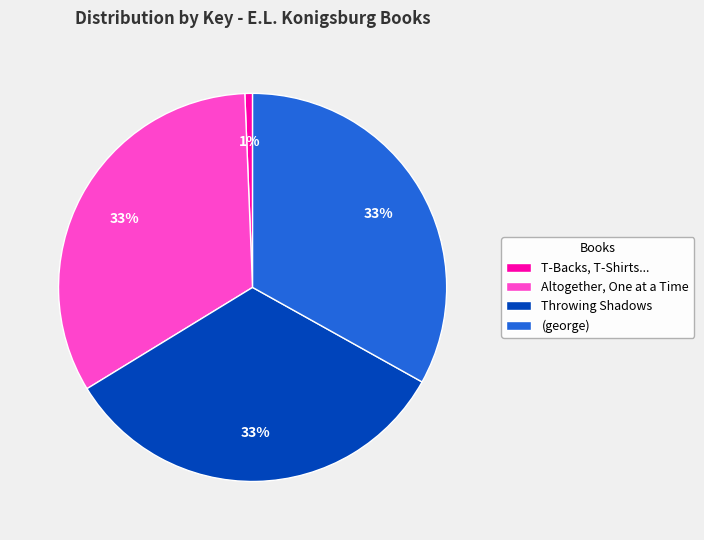

To the nearest percent, what is the average slice percentage?

25%